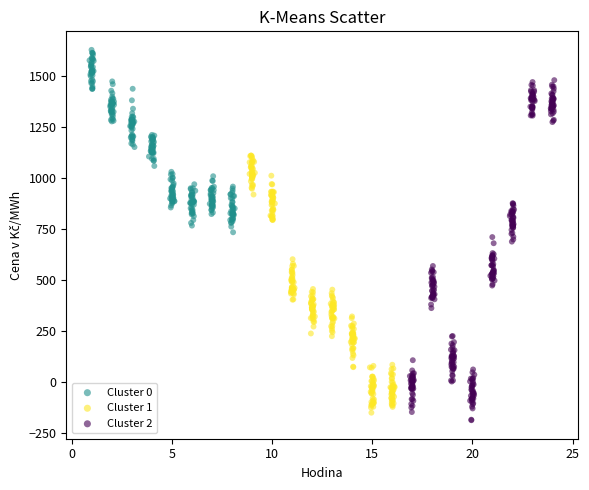

What are all the series names shown in the legend?

Cluster 0, Cluster 1, Cluster 2